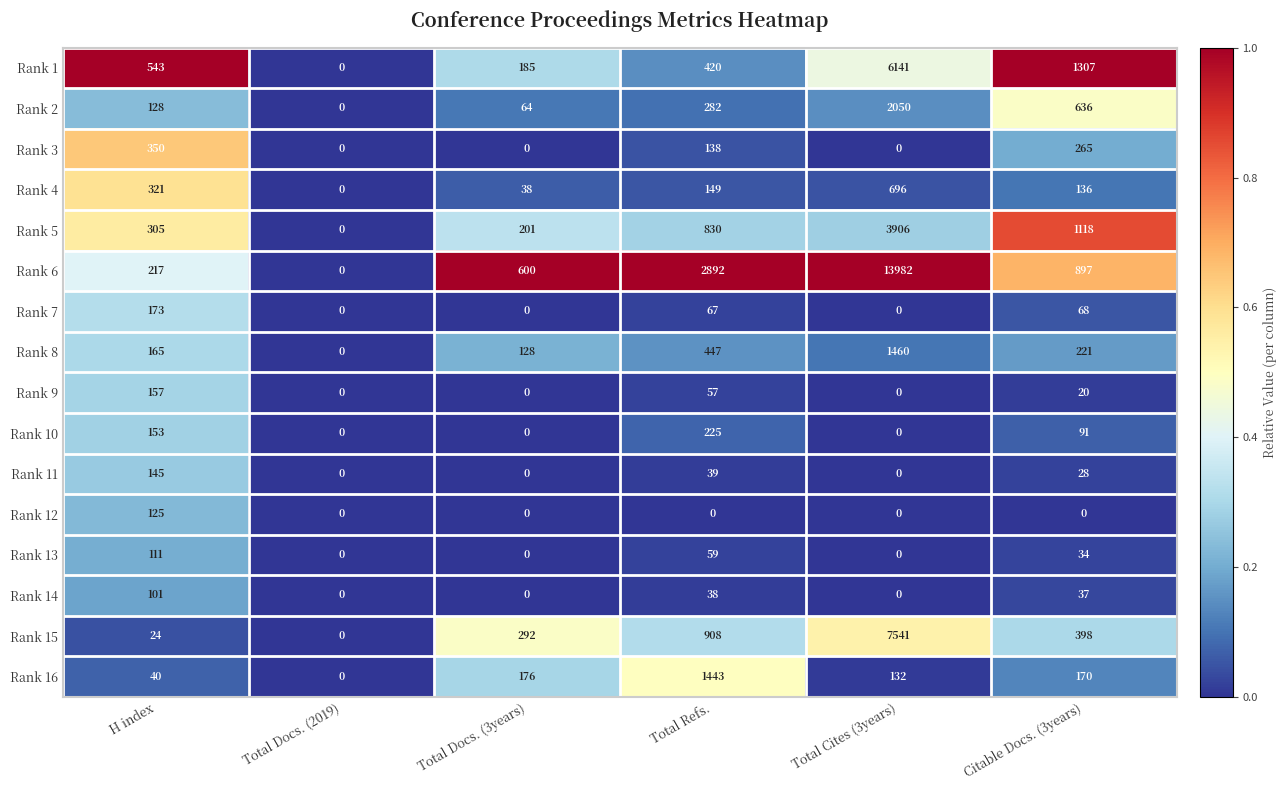

The Rank 9 series shows -95 at Total Cites (3years). True or false?

False